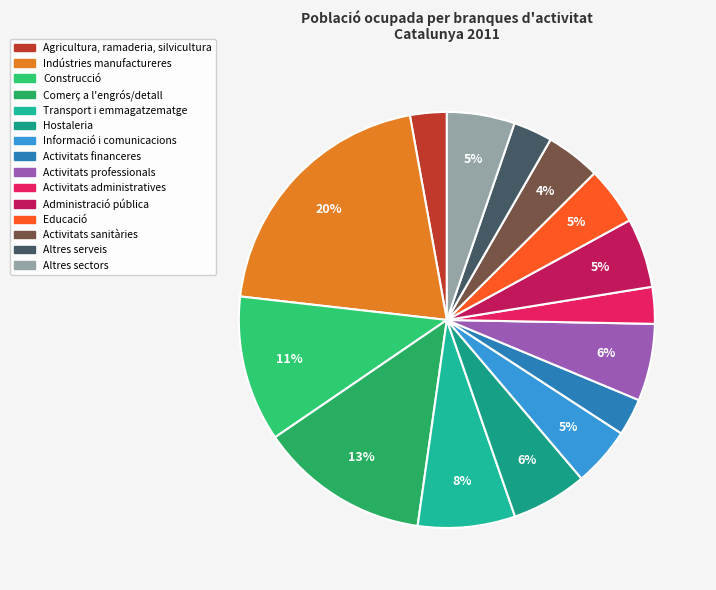

Which has a higher value, Transport i emmagatzematge or Hostaleria?

Transport i emmagatzematge